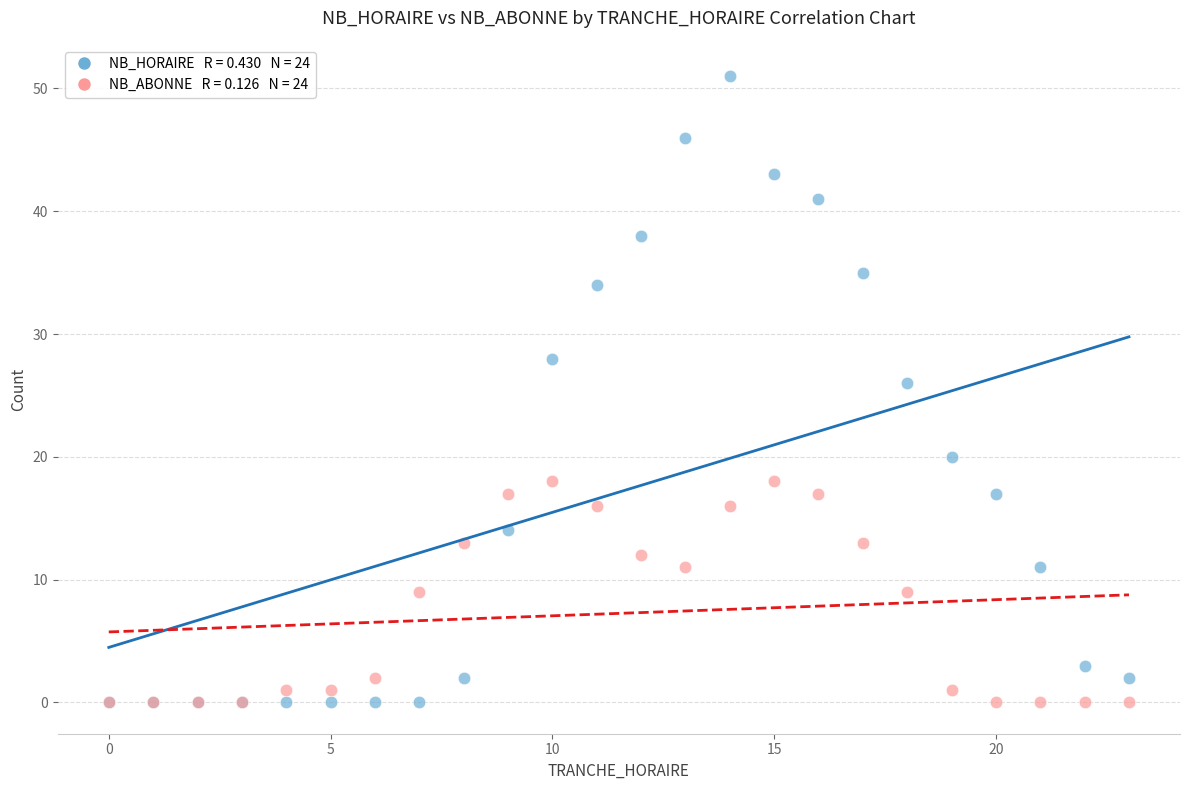

Across all series, what Y value is closest to 25?

26